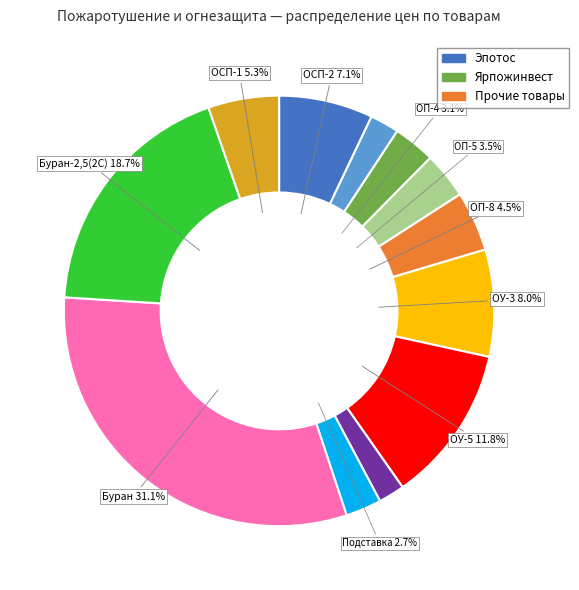

To the nearest percent, what is the difference between the largest and smallest slice percentages?

29%